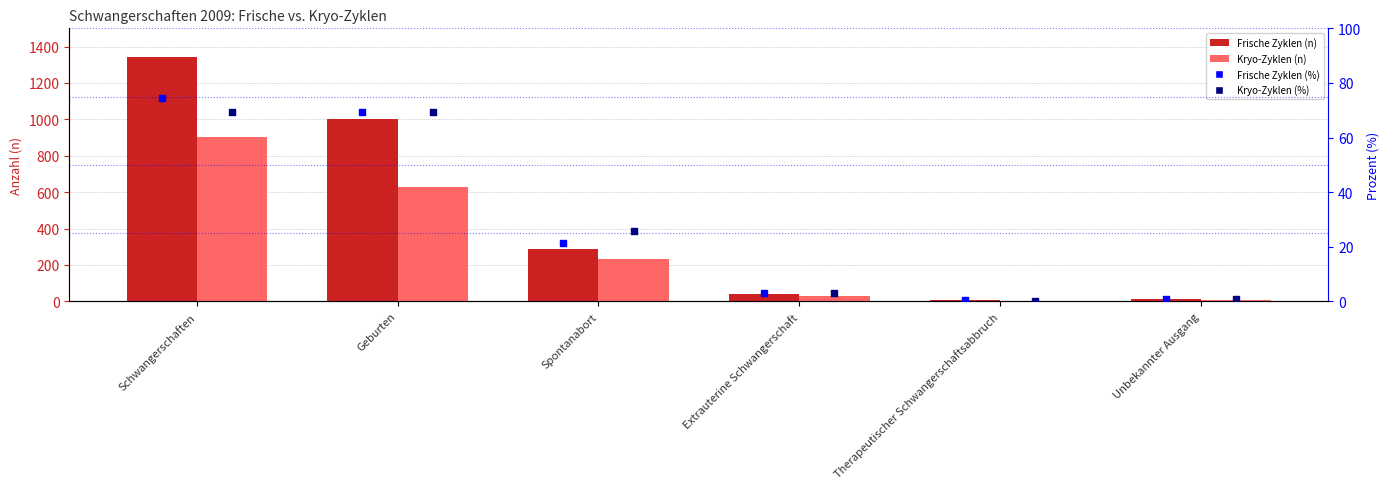

Which series has the largest total across all categories?

Frische Zyklen (n)